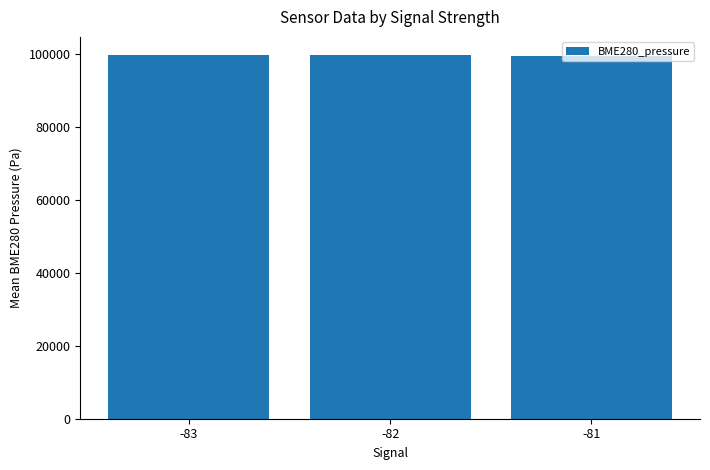

The value at -83 is 99803.8. True or false?

True